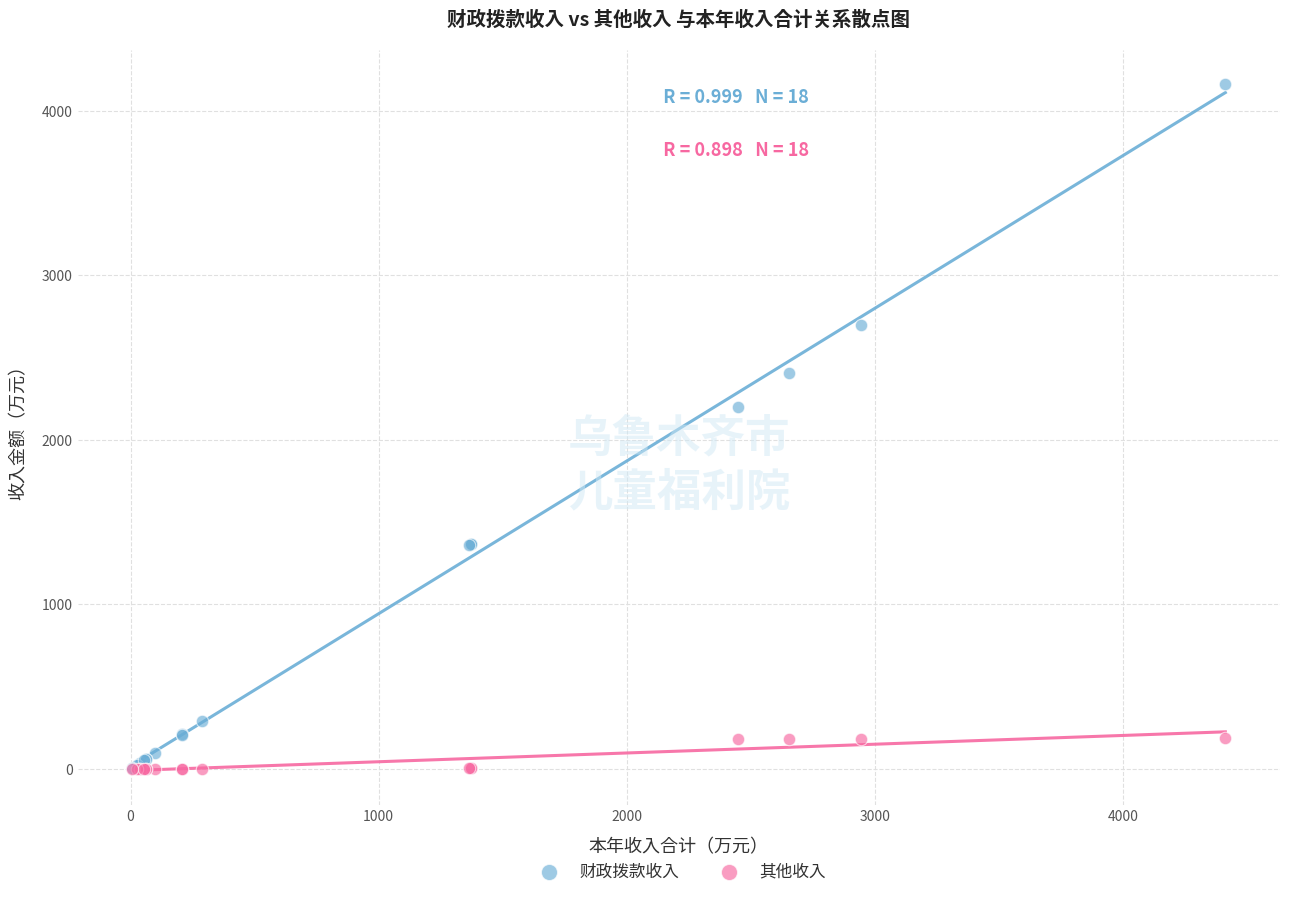

In the 财政拨款收入 series, what Y value is closest to 2084?

2201.6